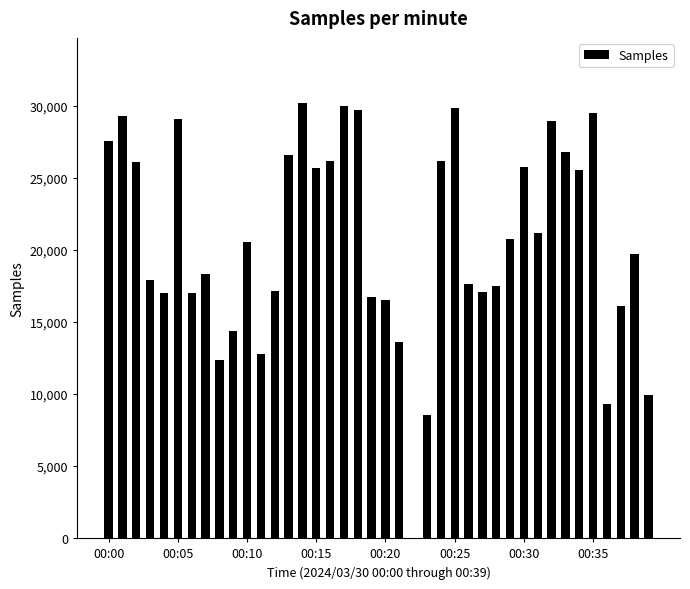

What is the average value?

20611